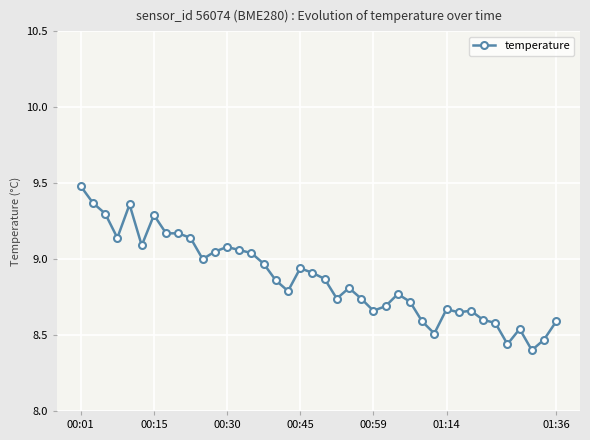

What is the difference between the maximum and minimum values?

1.1